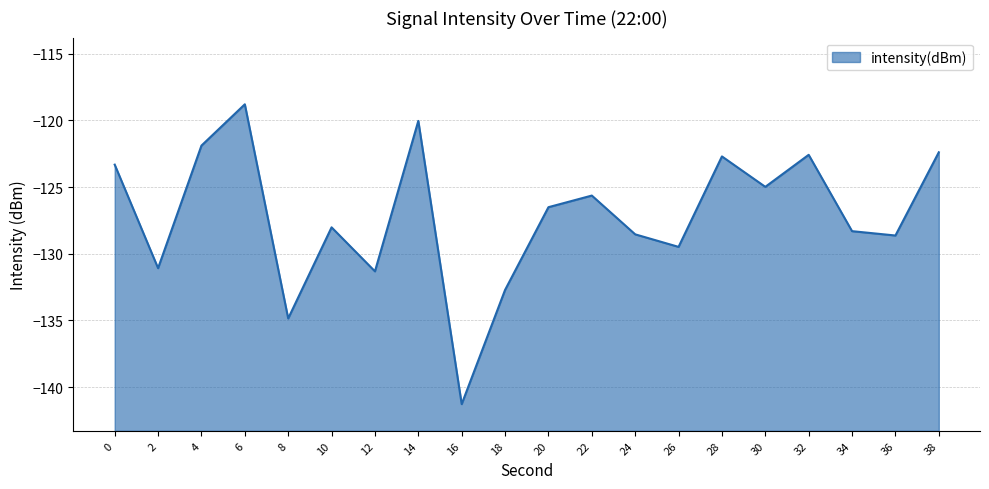

What is the difference between the maximum and minimum values?

22.5